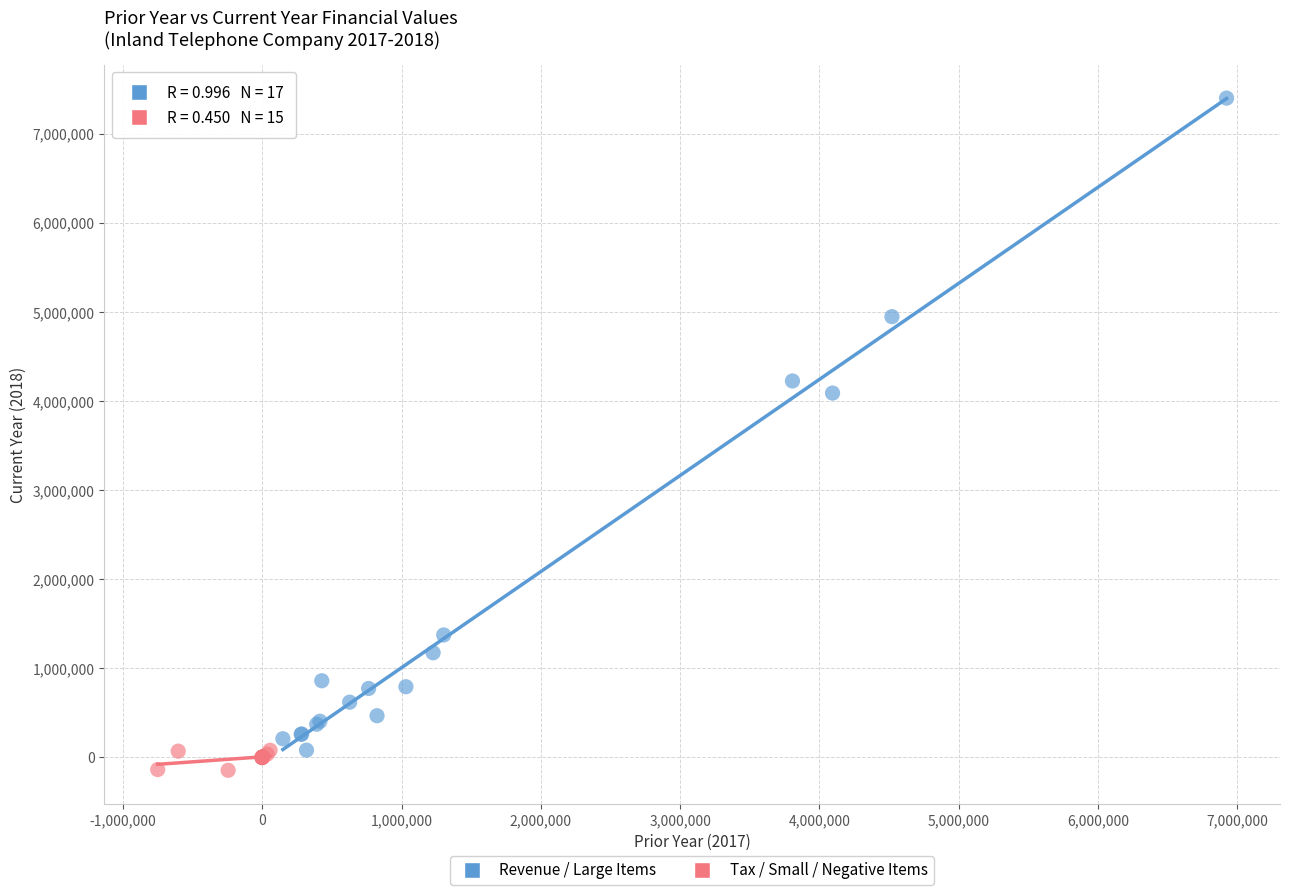

Which series has the largest Y range (max minus min)?

Revenue / Large Items